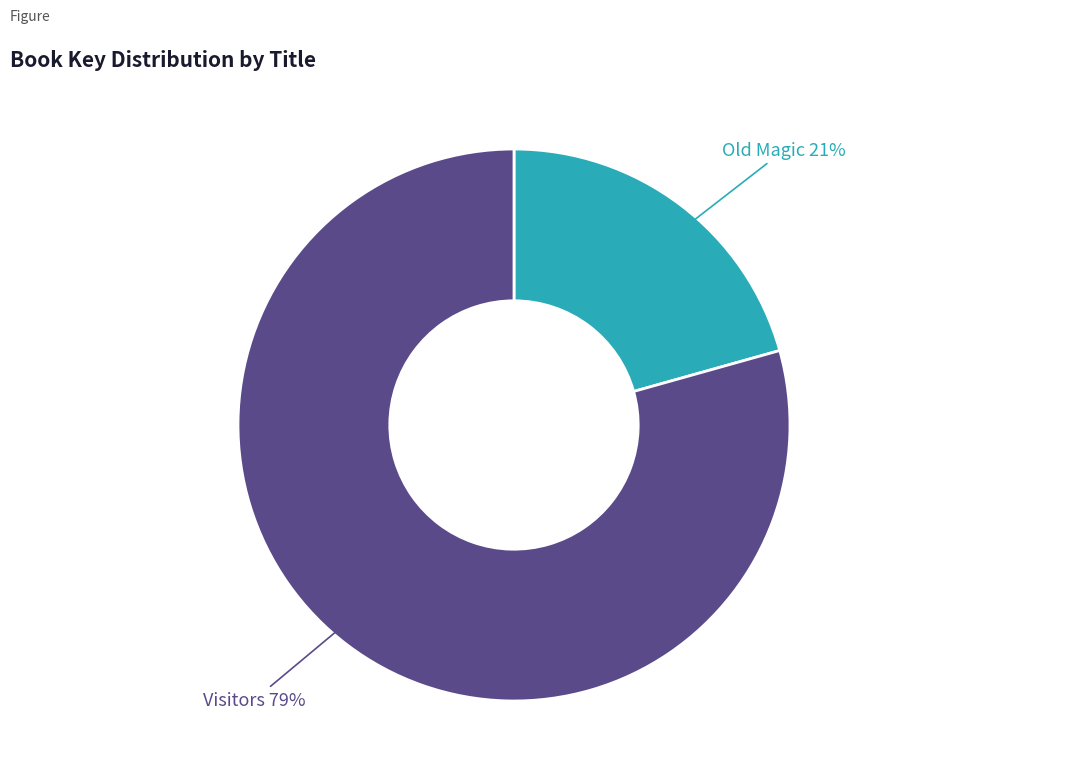

To the nearest percent, what is the average slice percentage?

50%